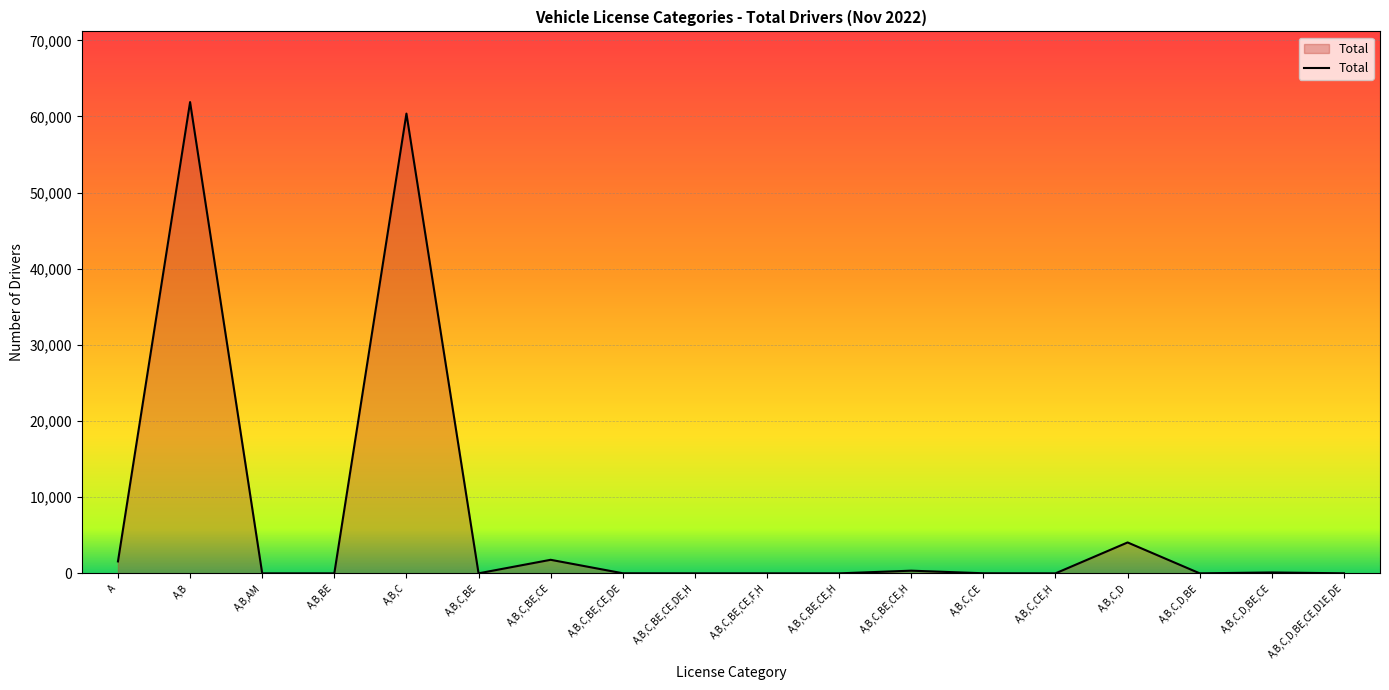

Reading left to right, list all the values displayed in this chart.

1568	61892	1	2	60379	4	1781	12	3	3	2	352	13	1	4059	3	118	8